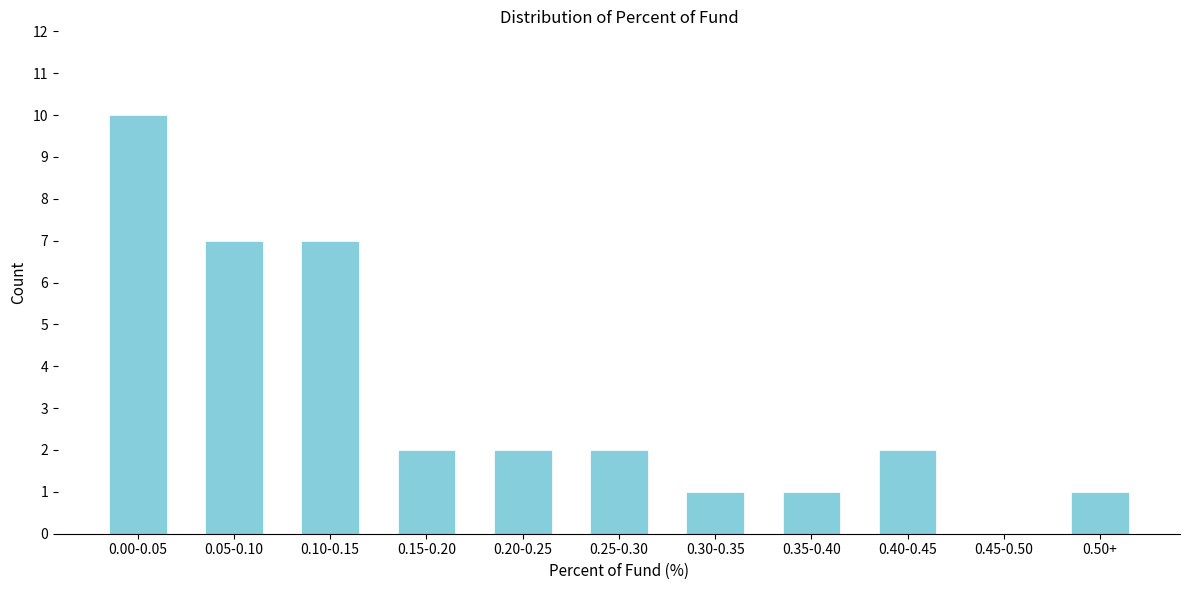

Is it true that the value at 0.30-0.35 is 2?

False